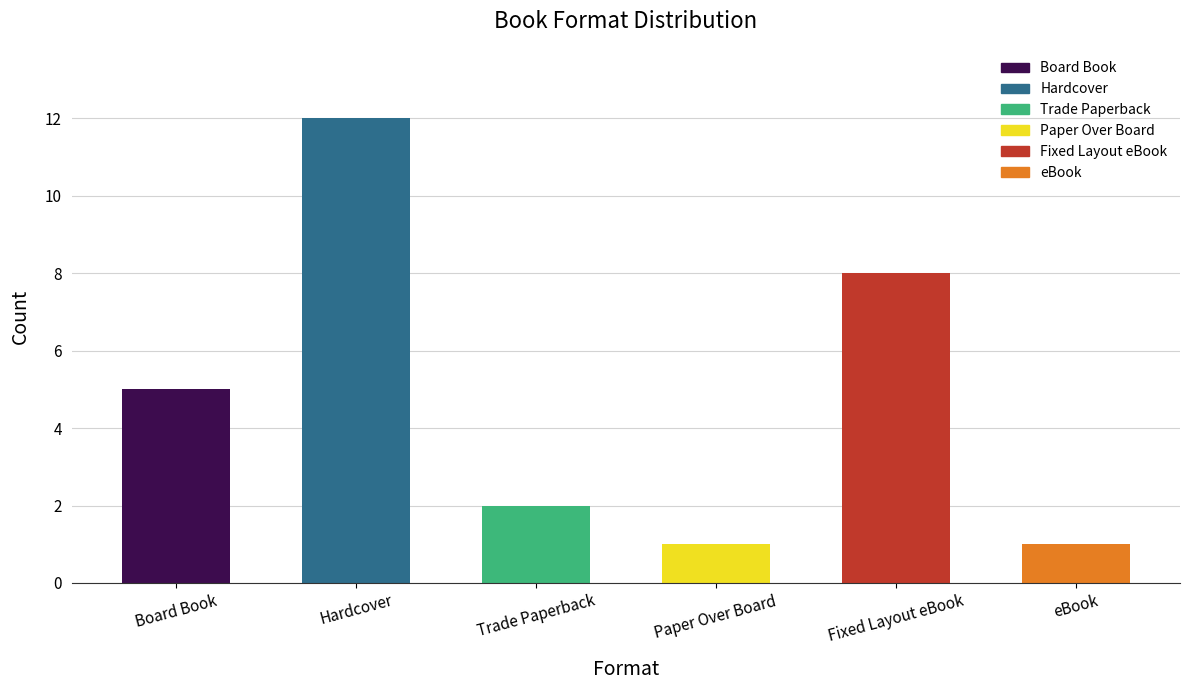

What is the label of the 2nd bar from the left?

Hardcover